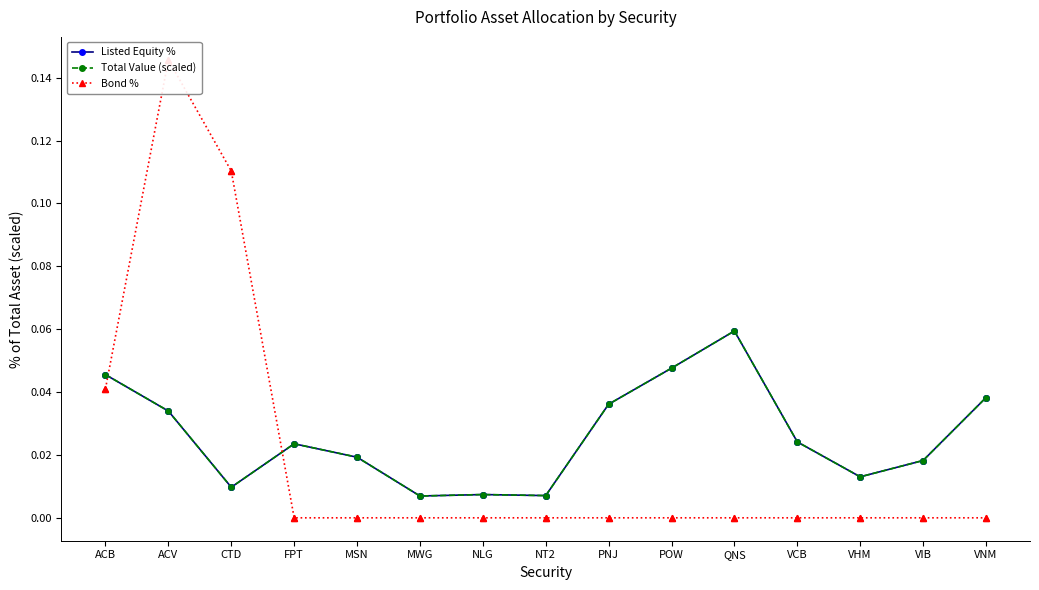

Which series has the largest Y range (max minus min)?

Bond %